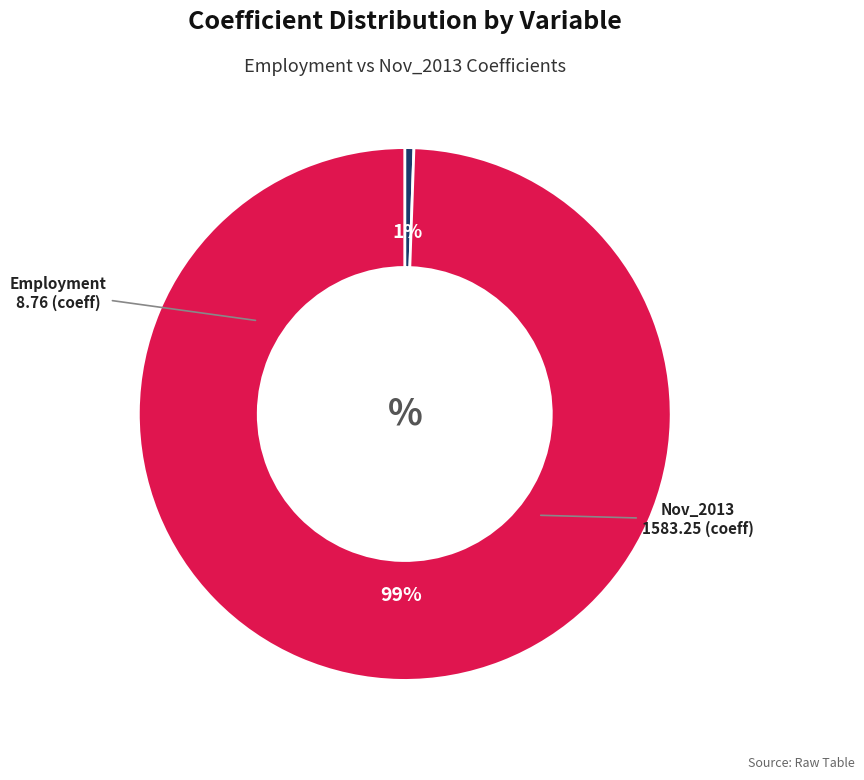

To the nearest percent, what is the average slice percentage?

50%